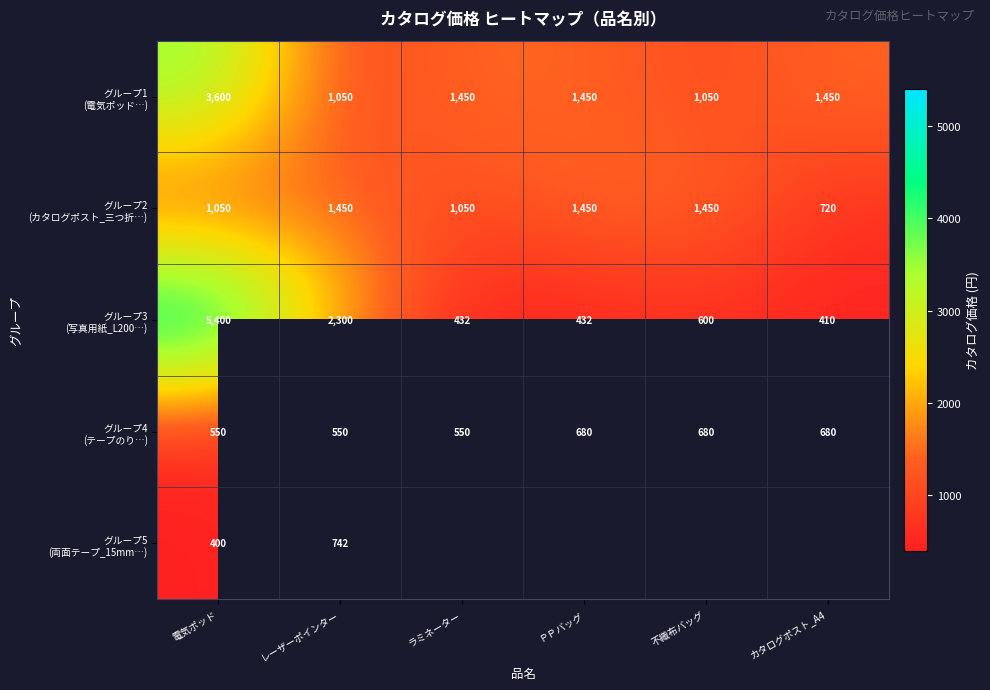

Which label corresponds to the smallest value in the chart?

電気ポッド